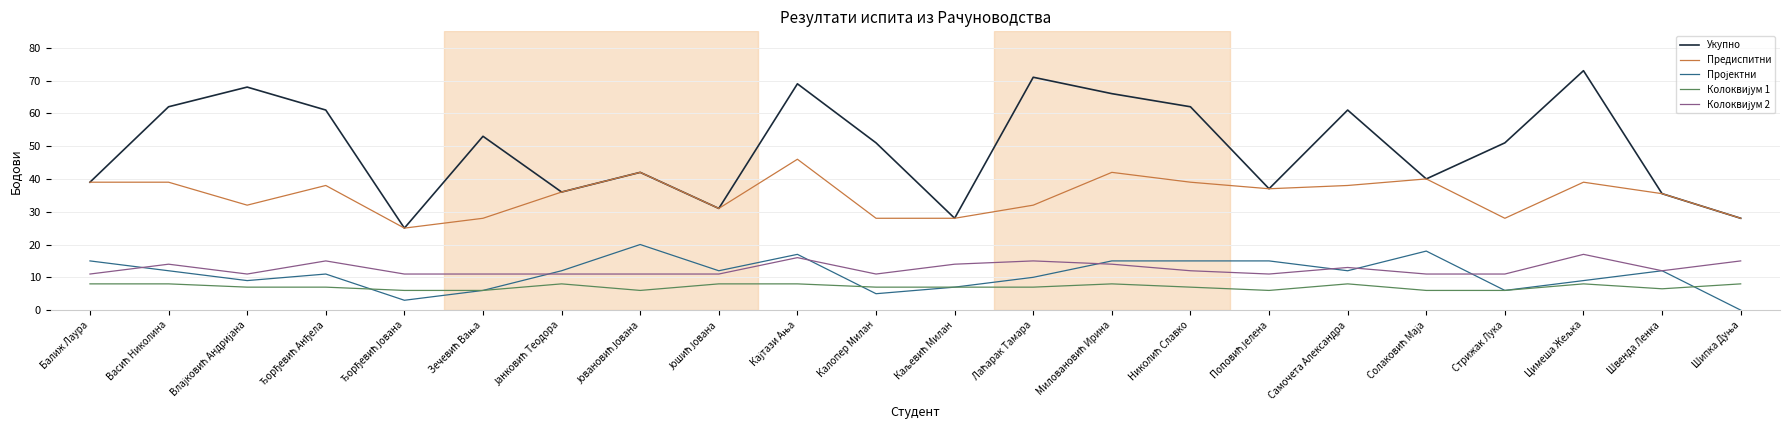

Which series has the largest total across all categories?

Укупно